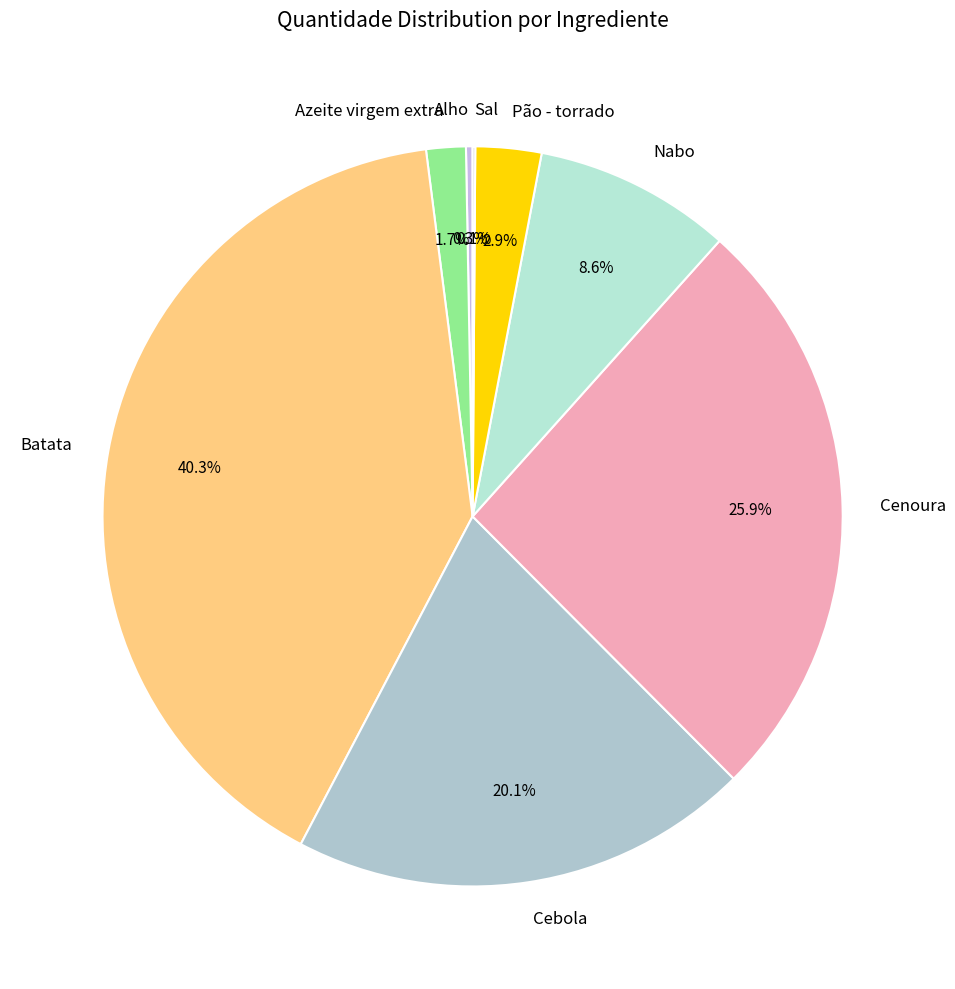

Is there any slice that represents more than half of the pie?

No